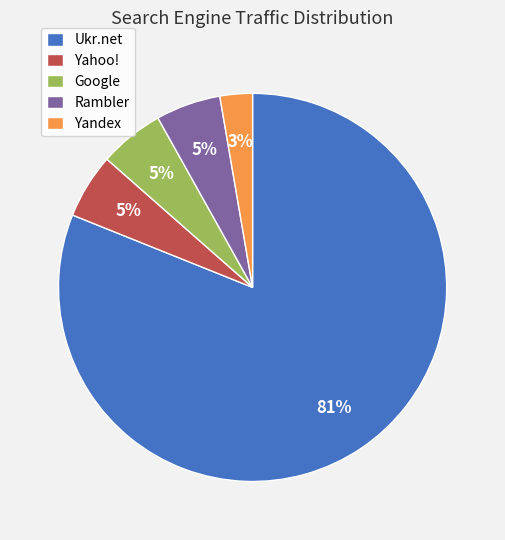

To the nearest percent, what is the average slice percentage?

20%